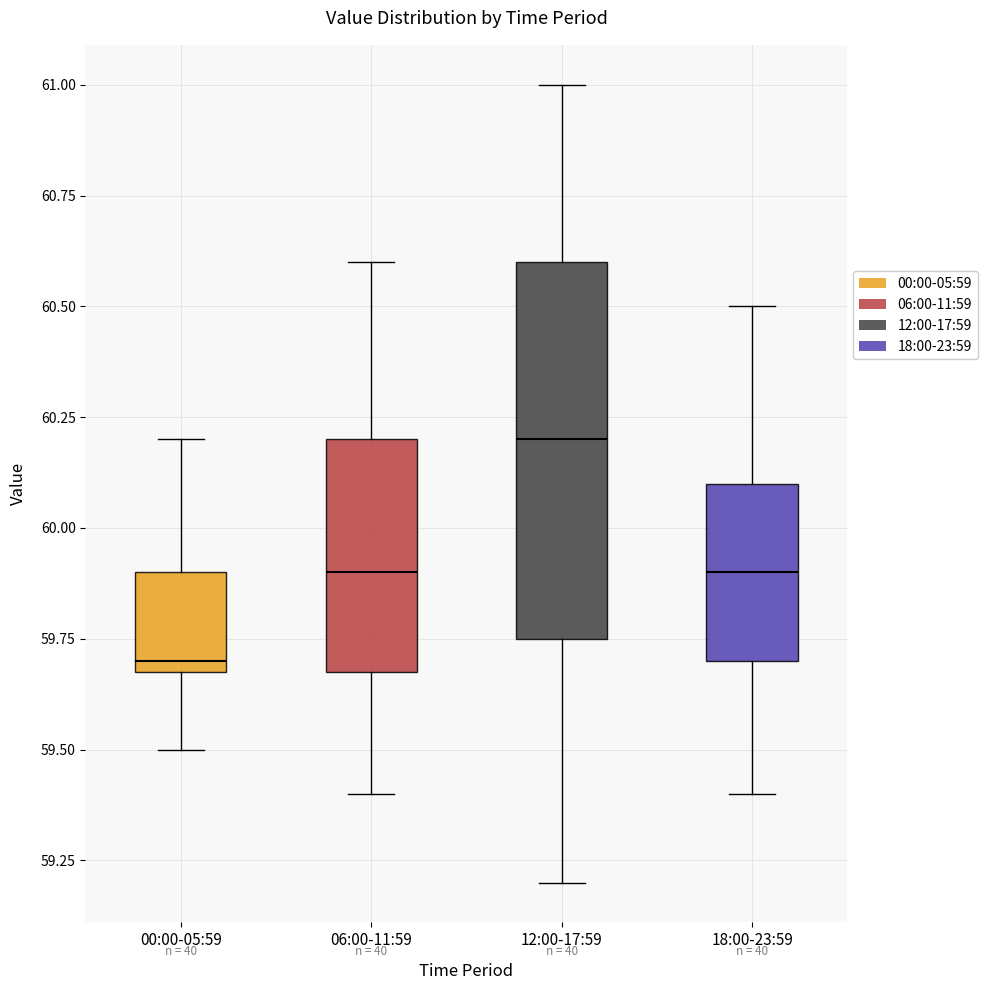

Where does the upper whisker of the box for 00:00-05:59 end on the y-axis? The values are not printed on the chart, so give them approximately, as read against the axis.

60.20